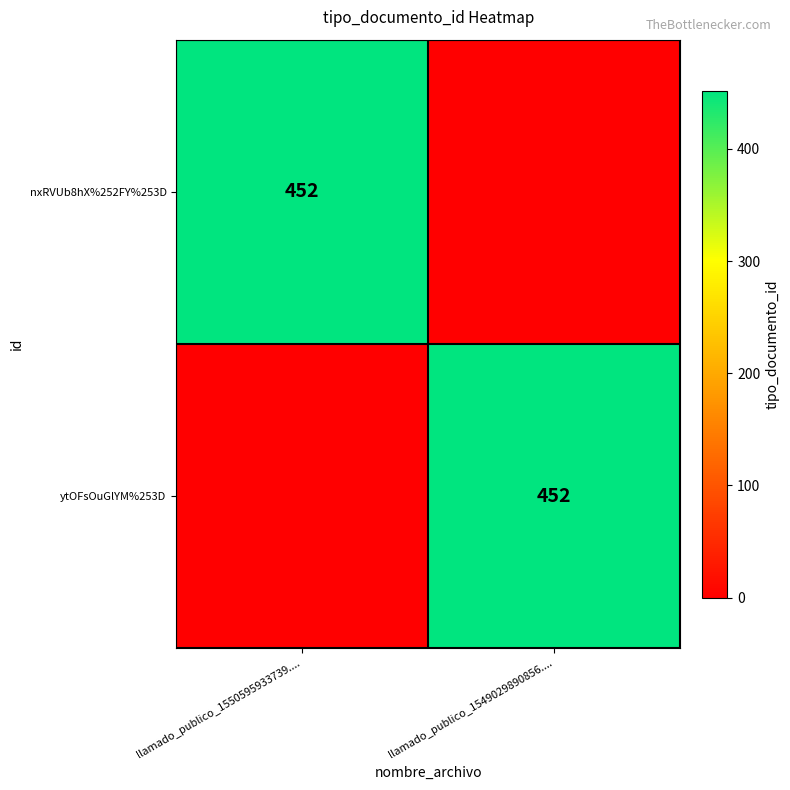

Is it true that nxRVUb8hX%252FY%253D equals 263 at llamado_publico_1550595933739....?

False